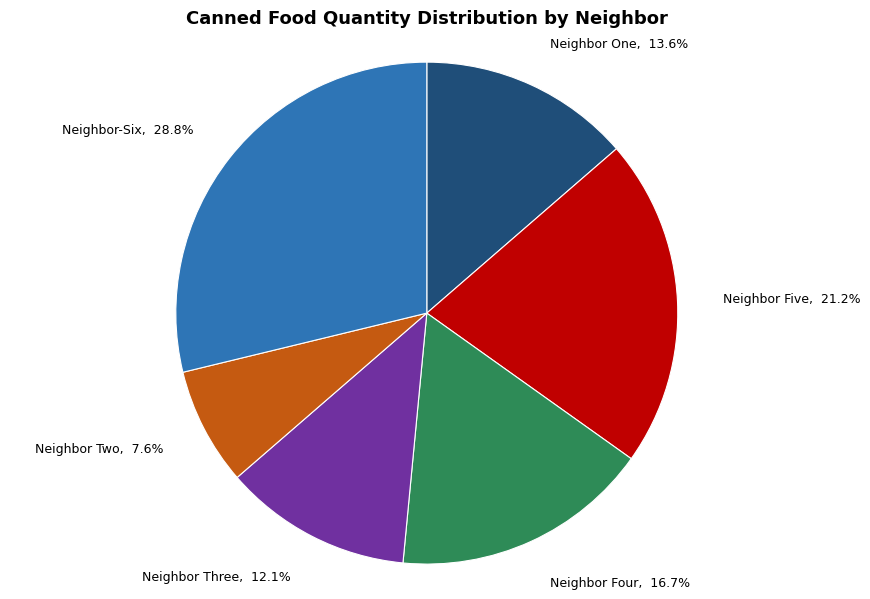

Is Neighbor One the majority of the pie?

No